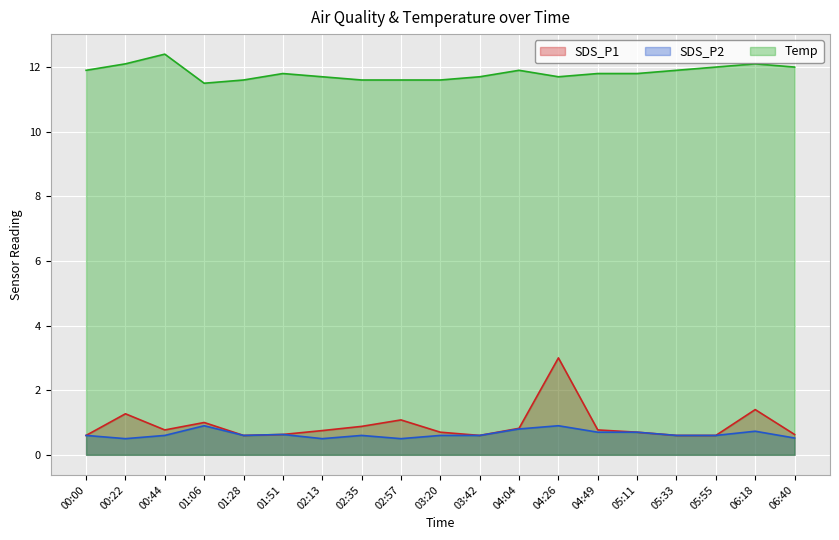

Count the number of categories in the chart.

19